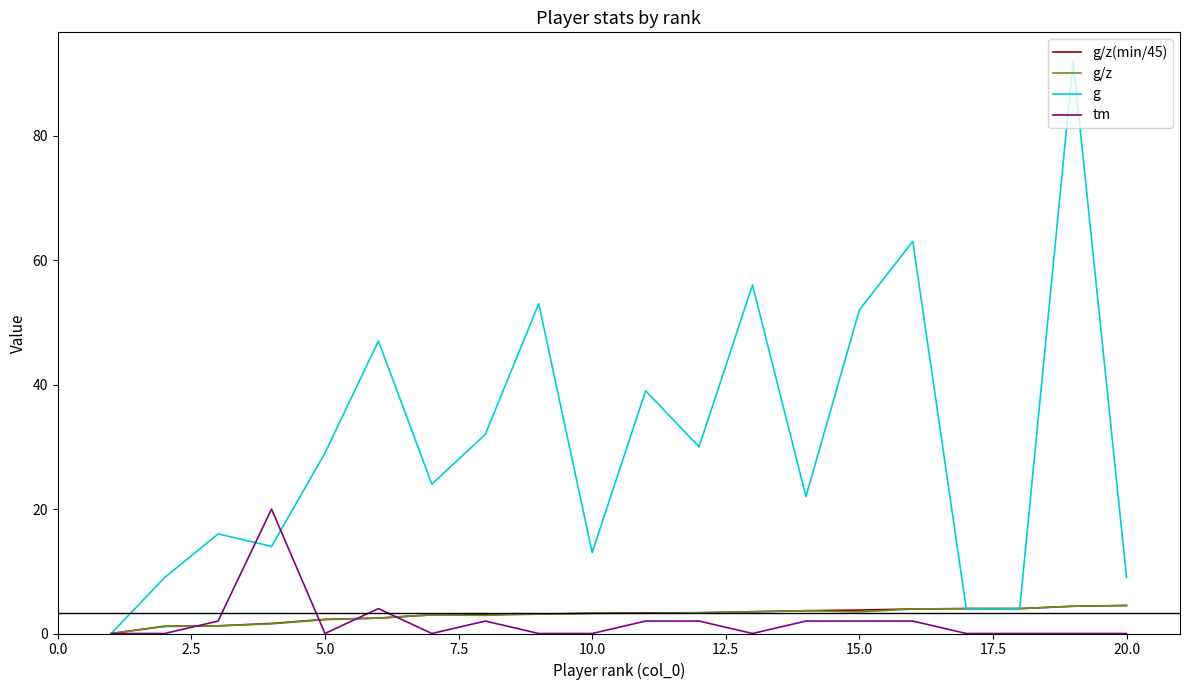

What is the maximum value shown in the chart?

92.0